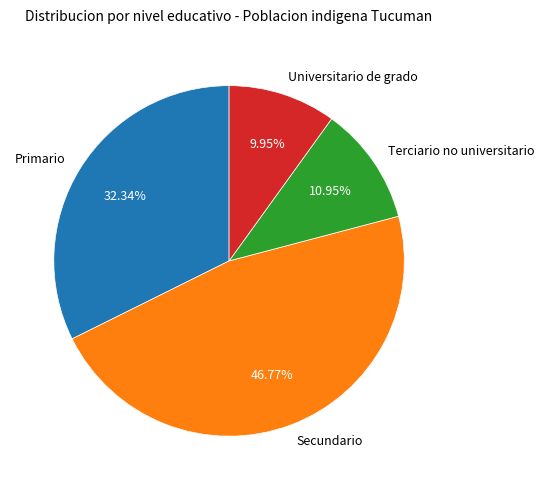

What percentage is NOT represented by Secundario?

53.2%